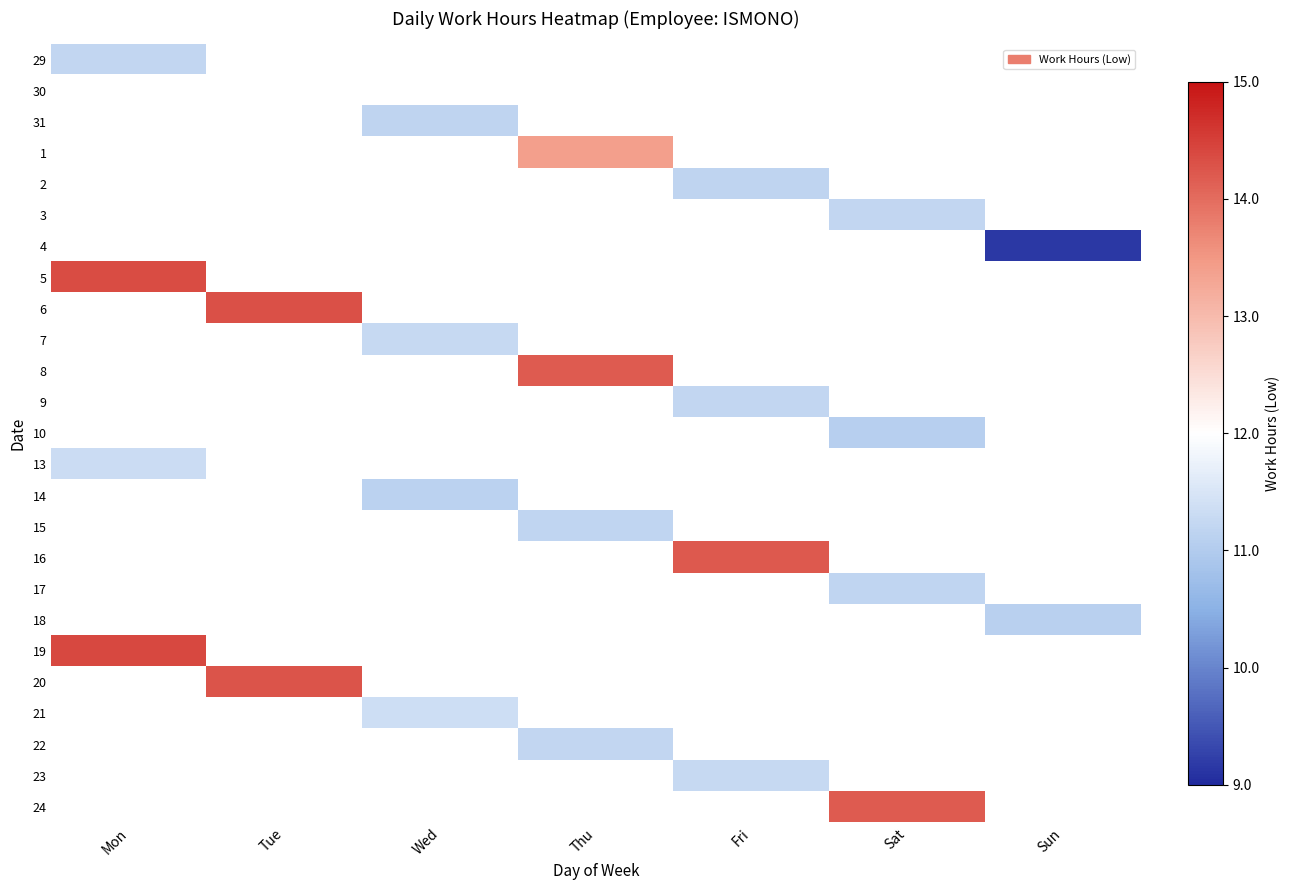

Is the value of 21 at Wed greater than the value of 29 at Tue?

No